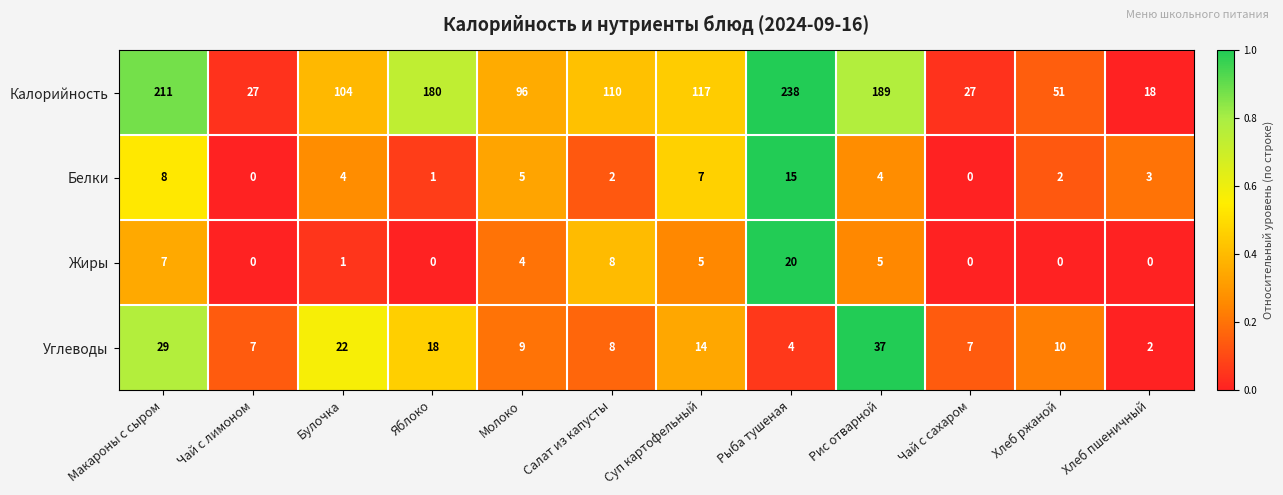

The value of Углеводы at Хлеб пшеничный is 3. True or false?

False